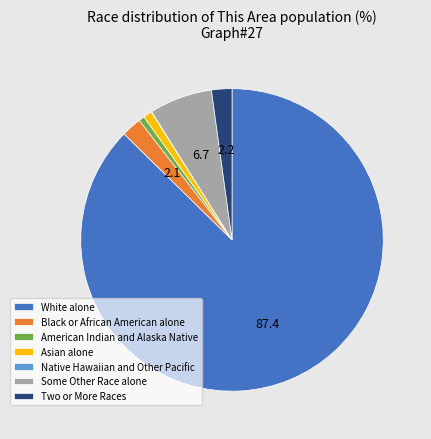

Which category accounts for the majority?

White alone